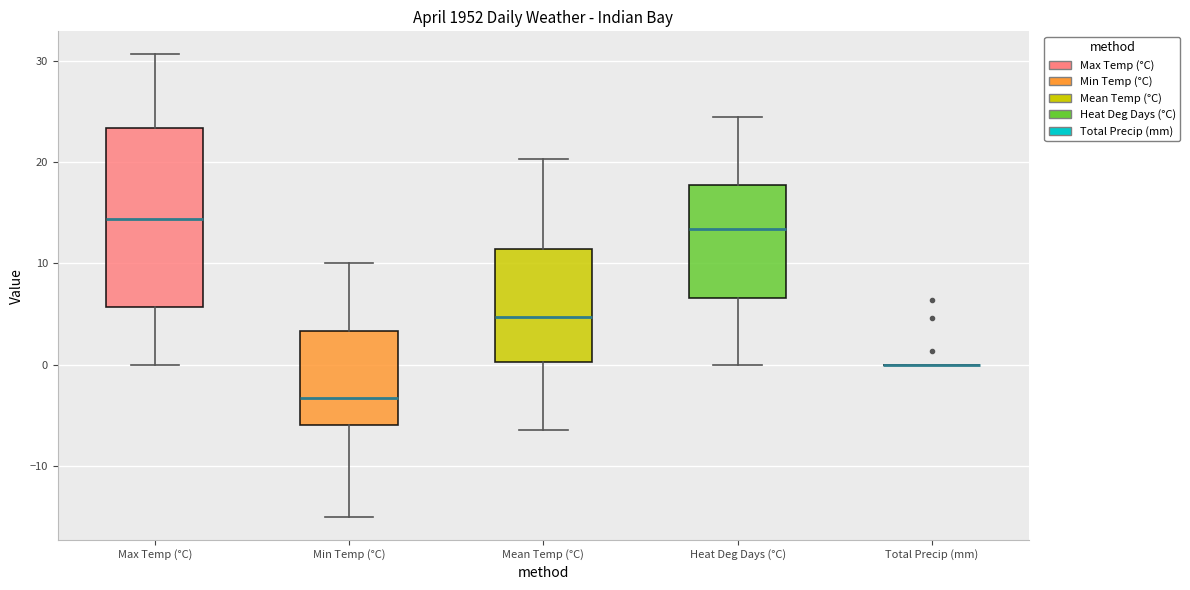

Where does the median line of the box for Mean Temp (°C) sit on the y-axis? The values are not printed on the chart, so give them approximately, as read against the axis.

5